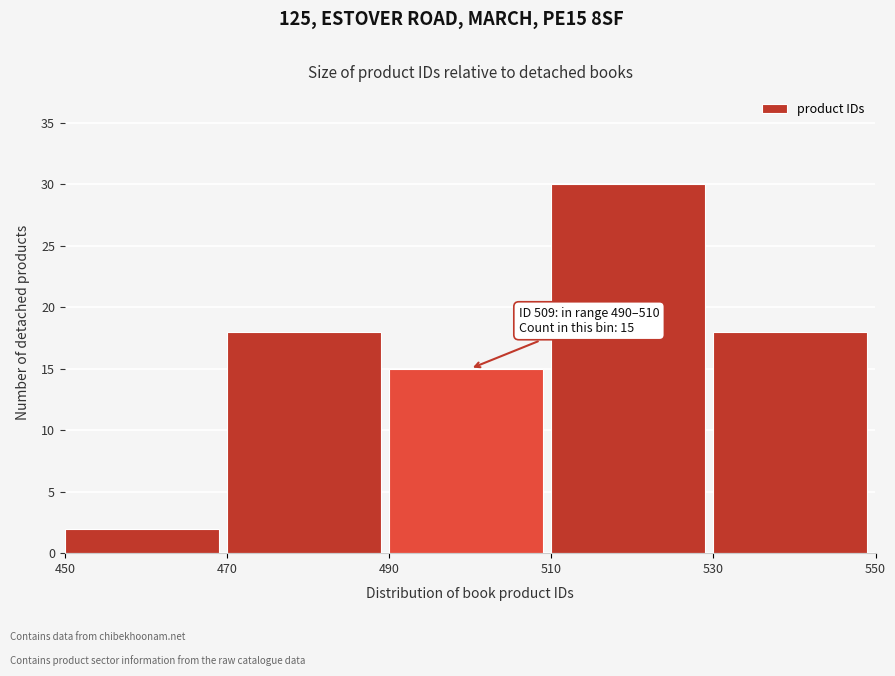

Which range on the x-axis has the tallest bar?

510 to 530